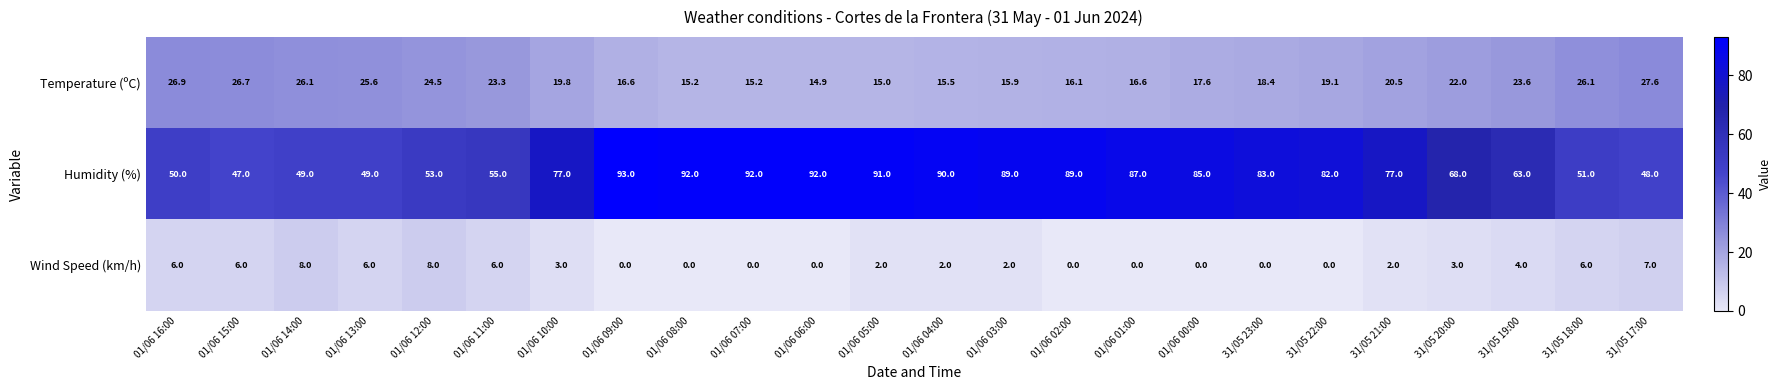

How many data points in Temperature (ºC) are above 19?

13